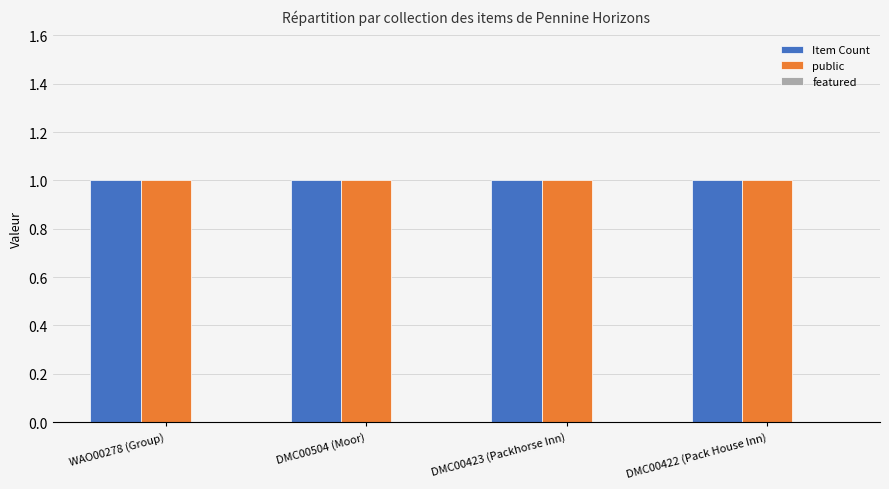

What is the value of the Item Count bar at the 4th from the left?

1